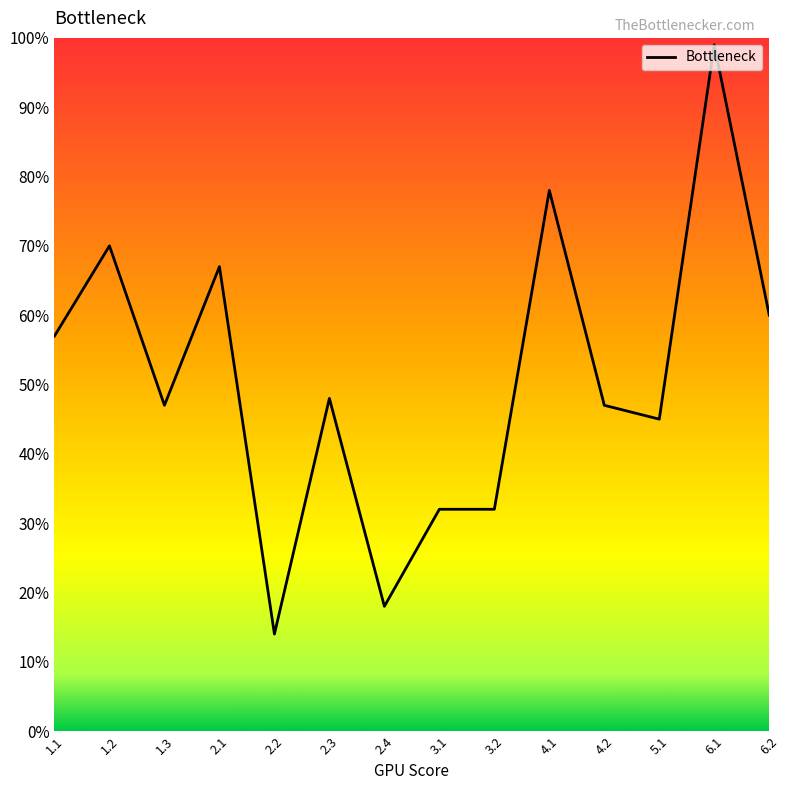

What position from the left is 2.2?

5